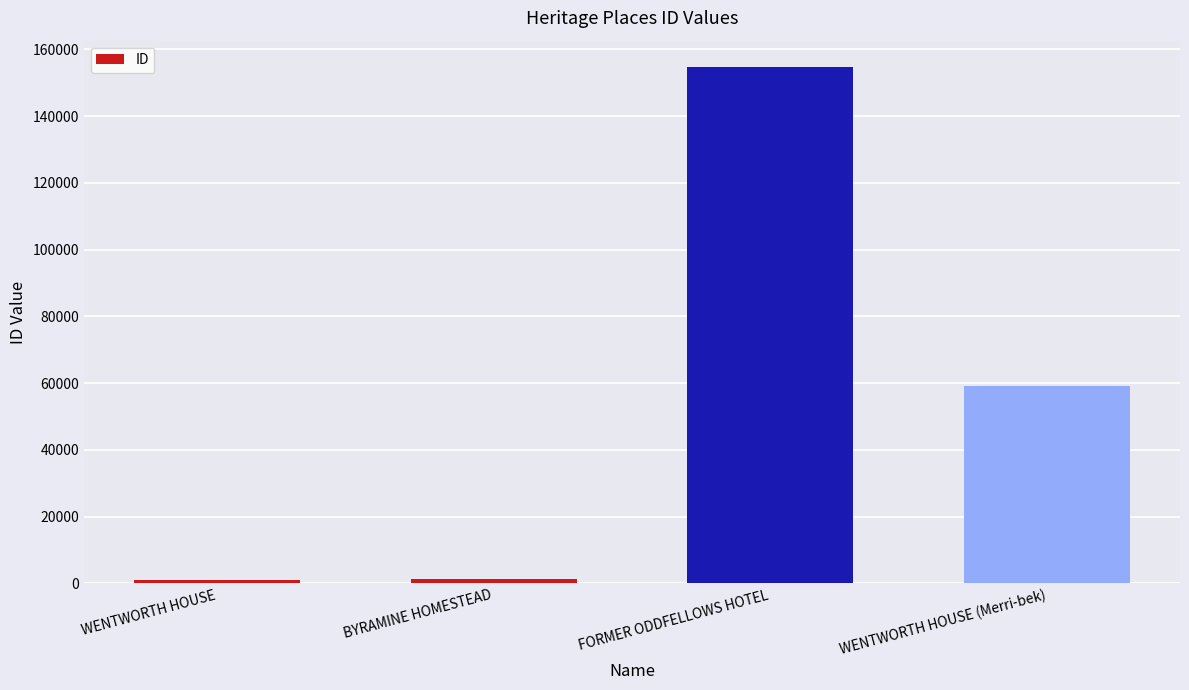

Which has a higher value, WENTWORTH HOUSE or WENTWORTH HOUSE (Merri-bek)?

WENTWORTH HOUSE (Merri-bek)